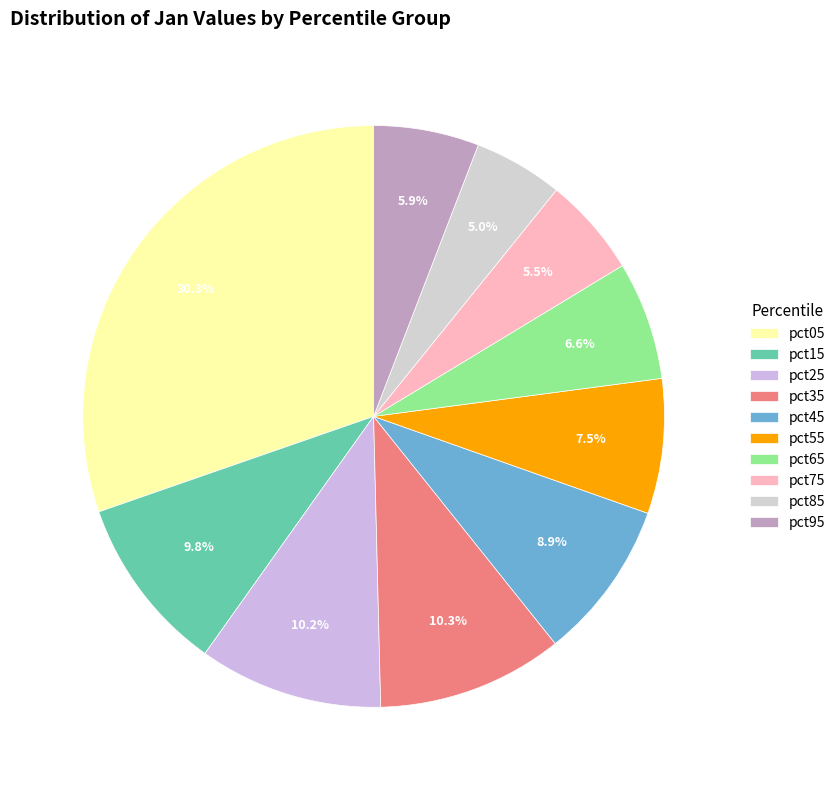

To the nearest percent, what is the difference between the pct15 and pct75 slice percentages?

4%